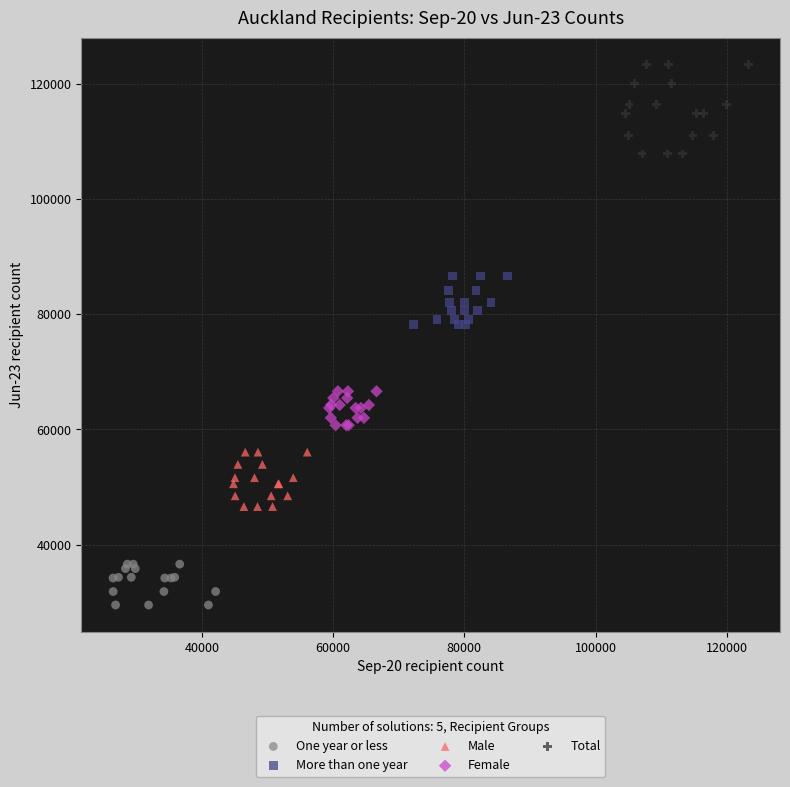

Which series reaches the minimum Y coordinate?

One year or less